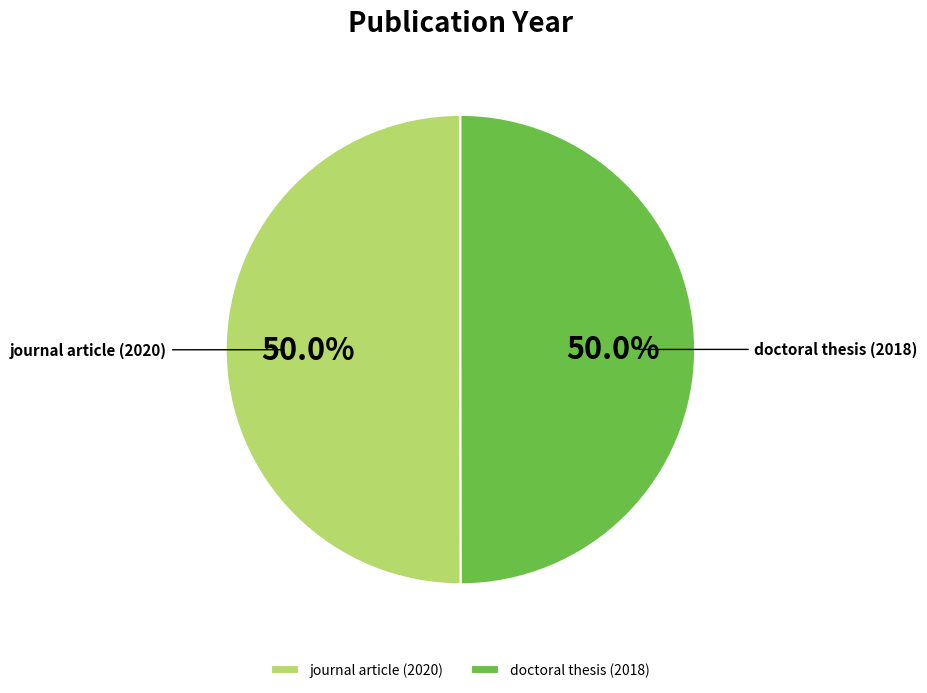

What percentage is NOT represented by journal article (2020)?

50.0%